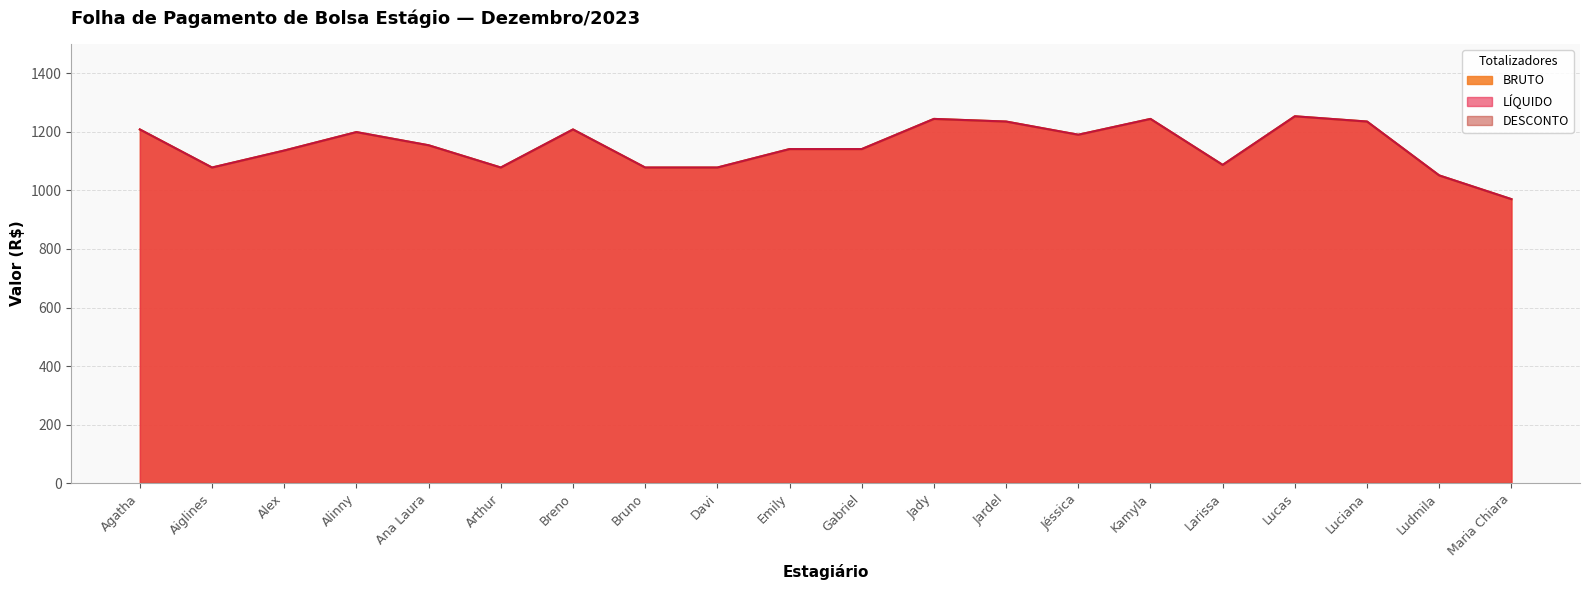

True or false: BRUTO and LÍQUIDO cross at least once.

False